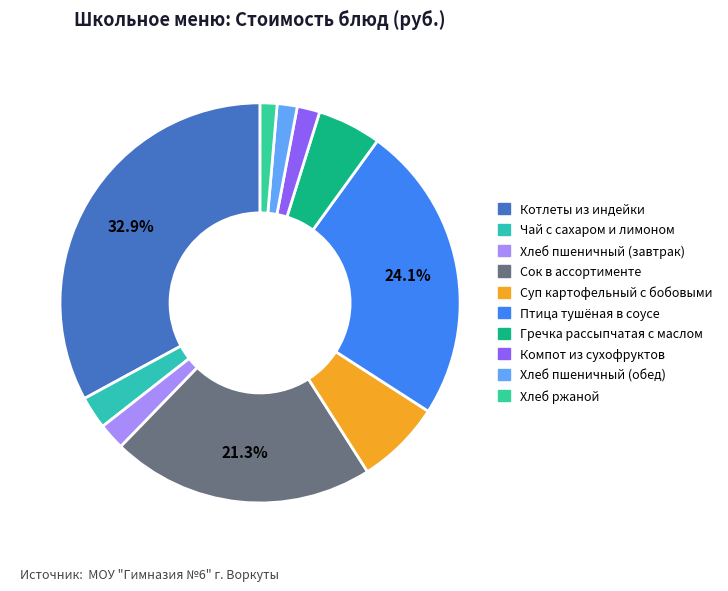

Count the number of slices in the pie.

10